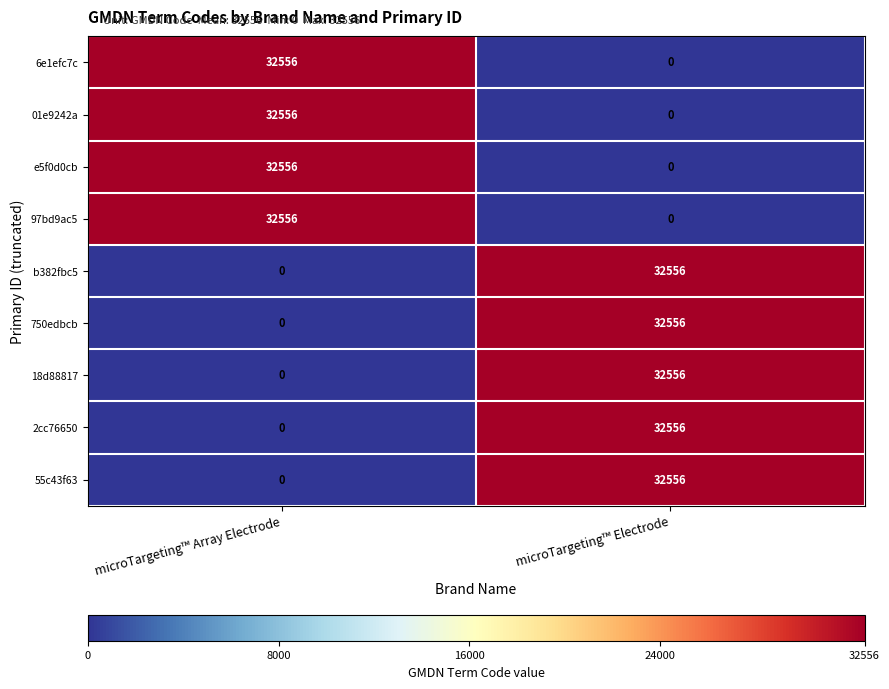

Reading right to left, list all the values displayed in this chart.

6e1efc7c: microTargeting™ Electrode=0	microTargeting™ Array Electrode=32556
01e9242a: microTargeting™ Electrode=0	microTargeting™ Array Electrode=32556
e5f0d0cb: microTargeting™ Electrode=0	microTargeting™ Array Electrode=32556
97bd9ac5: microTargeting™ Electrode=0	microTargeting™ Array Electrode=32556
b382fbc5: microTargeting™ Electrode=32556	microTargeting™ Array Electrode=0
750edbcb: microTargeting™ Electrode=32556	microTargeting™ Array Electrode=0
18d88817: microTargeting™ Electrode=32556	microTargeting™ Array Electrode=0
2cc76650: microTargeting™ Electrode=32556	microTargeting™ Array Electrode=0
55c43f63: microTargeting™ Electrode=32556	microTargeting™ Array Electrode=0